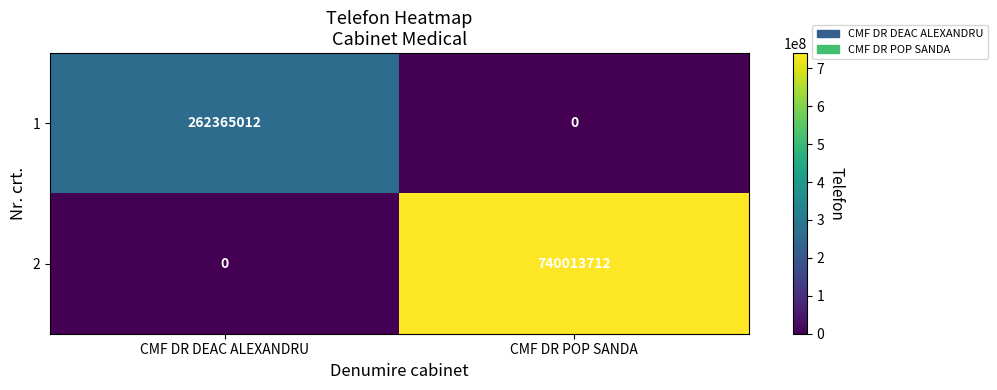

What is the average value of the 2 series?

370006856